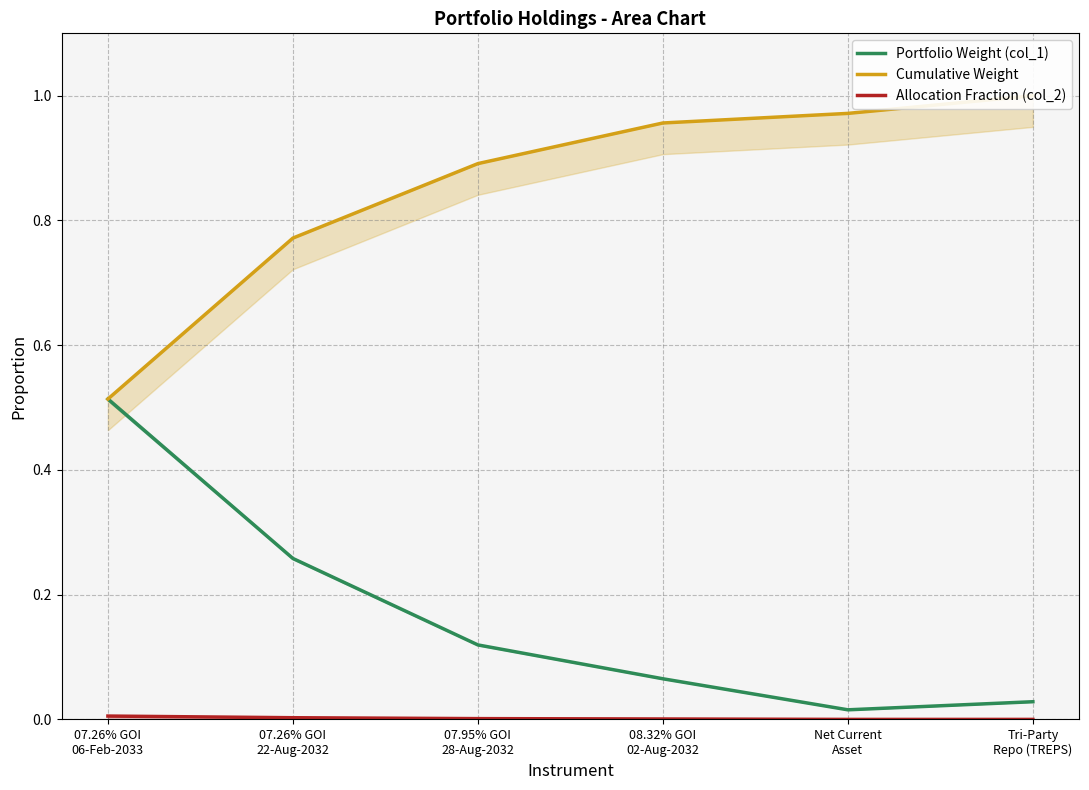

List the series in order of their overall mean, highest first.

Cumulative Weight, Portfolio Weight (col_1), Allocation Fraction (col_2)